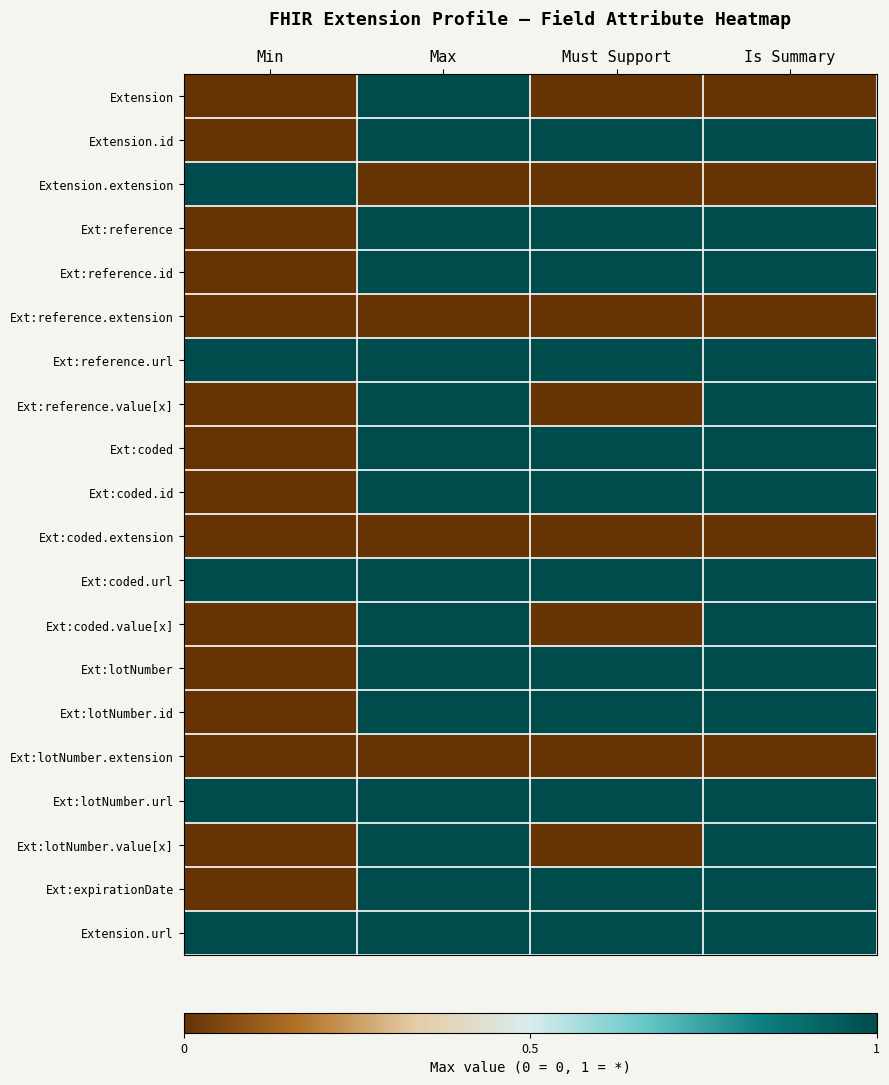

How many categories are shown in the chart?

4